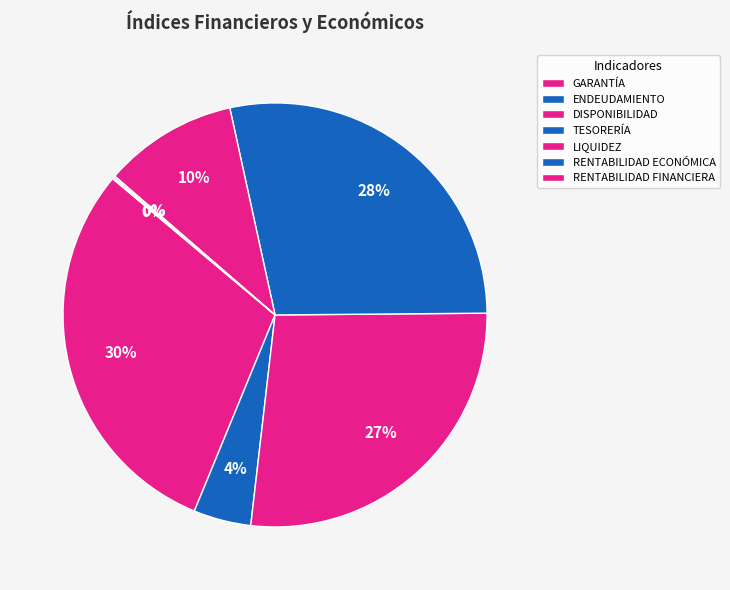

Which category has the biggest portion of the pie?

GARANTÍA